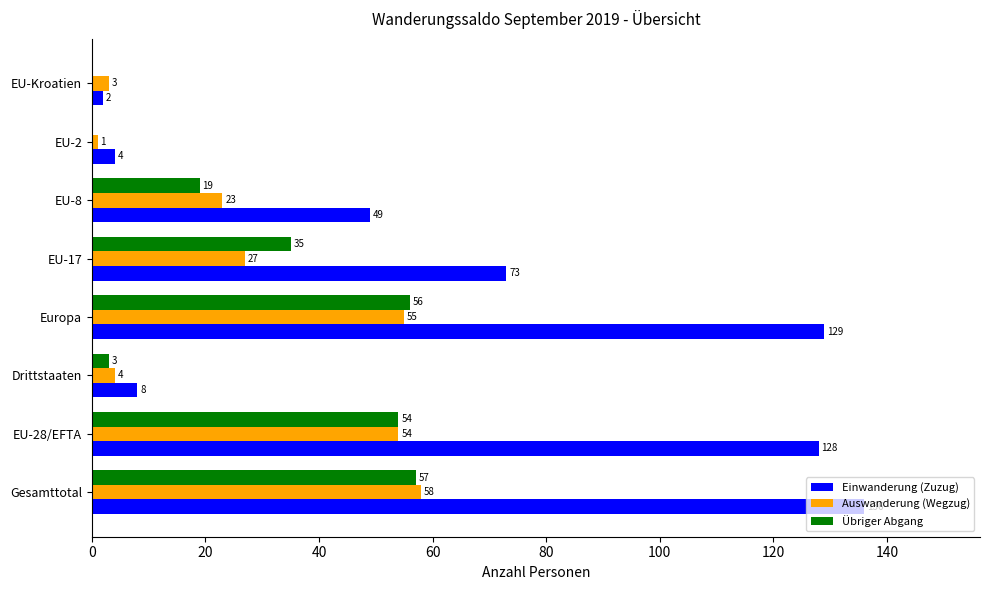

What is the approximate value of Auswanderung (Wegzug) at Gesamttotal?

58